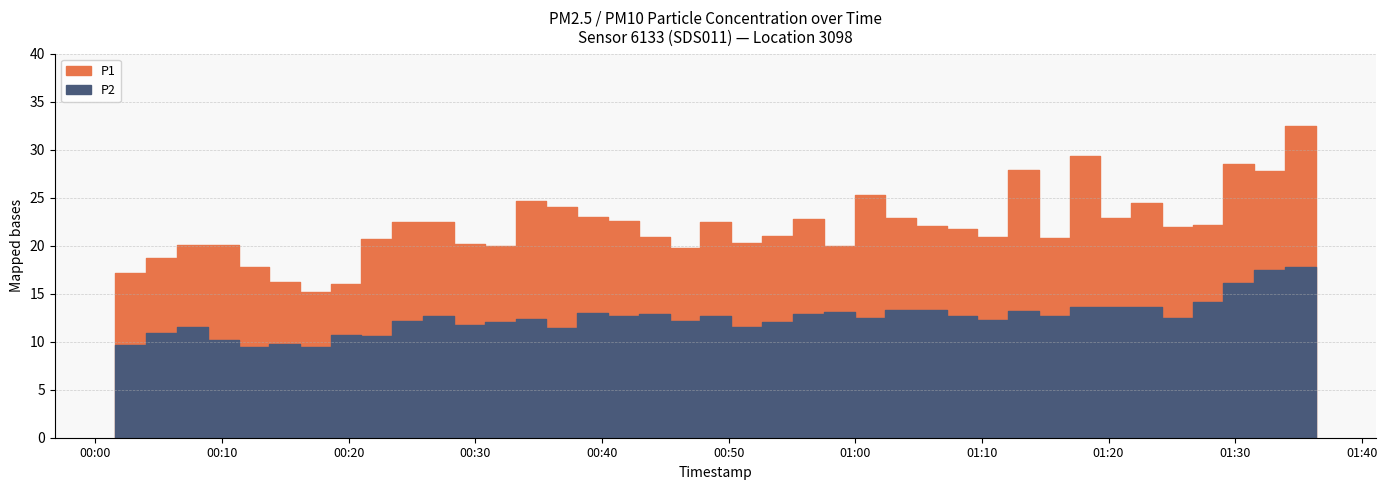

The P1 series shows 12.5 at 2024-02-26T01:07:14. True or false?

False